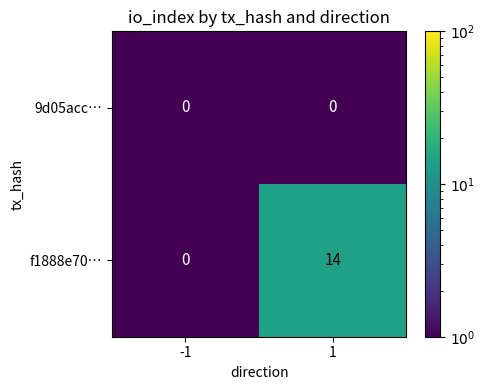

Between -1 and 1, which series saw the biggest shift?

f1888e70…